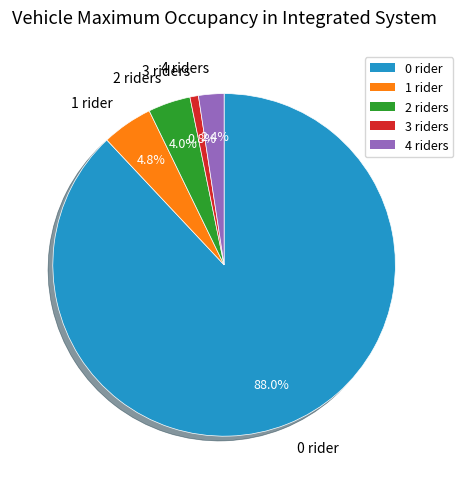

Combined, do 3 riders and 2 riders account for over 50%?

No